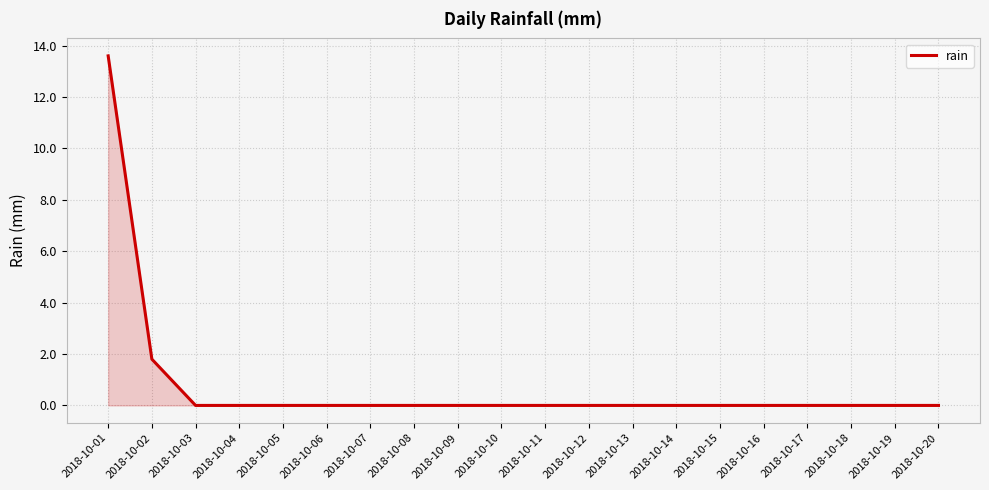

Is it true that the value at 2018-10-17 is 0.0?

True